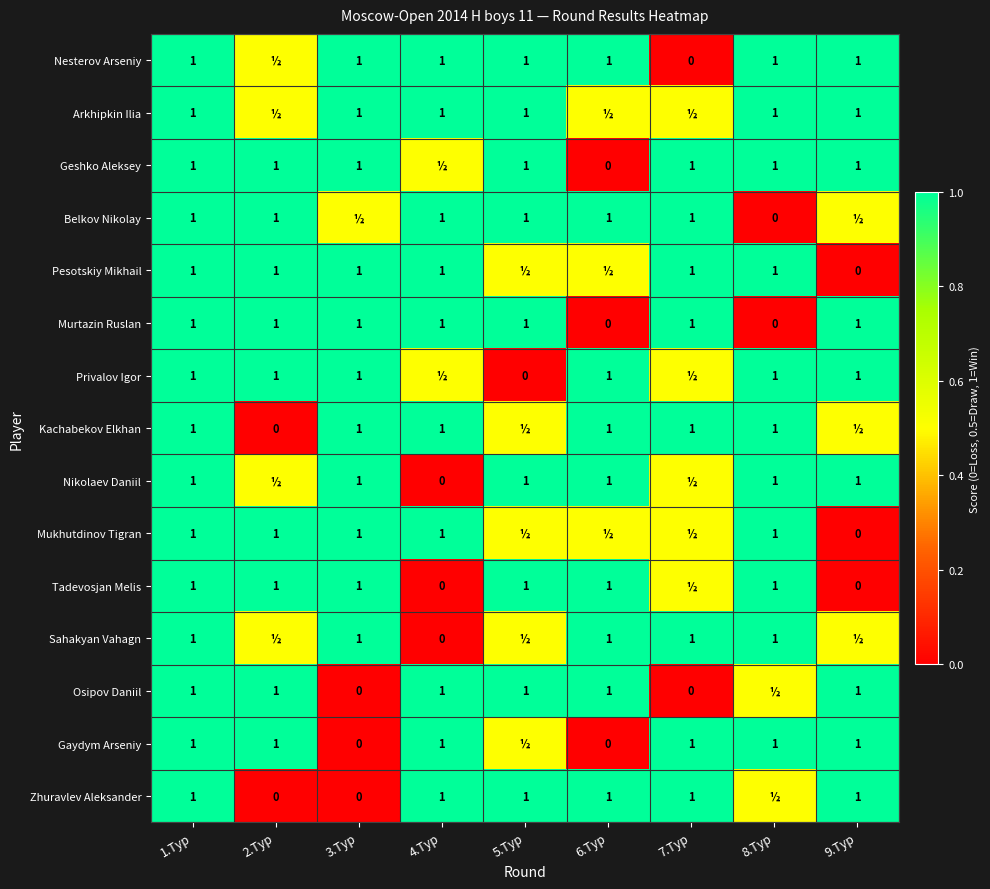

Count the number of categories in the chart.

9